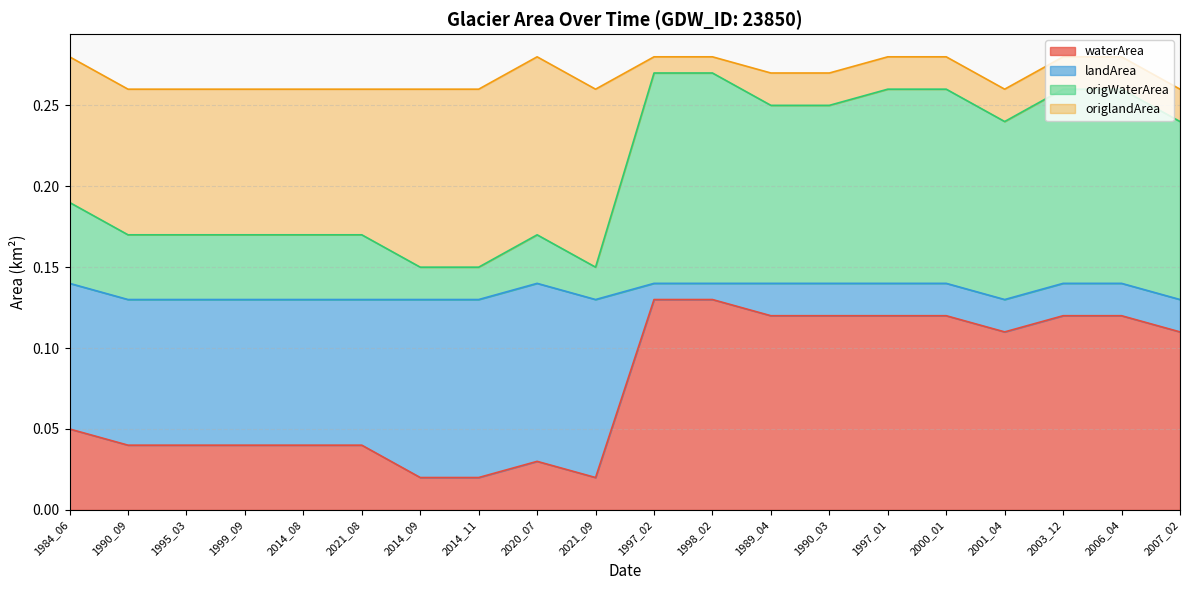

True or false: landArea and waterArea intersect in this chart.

False